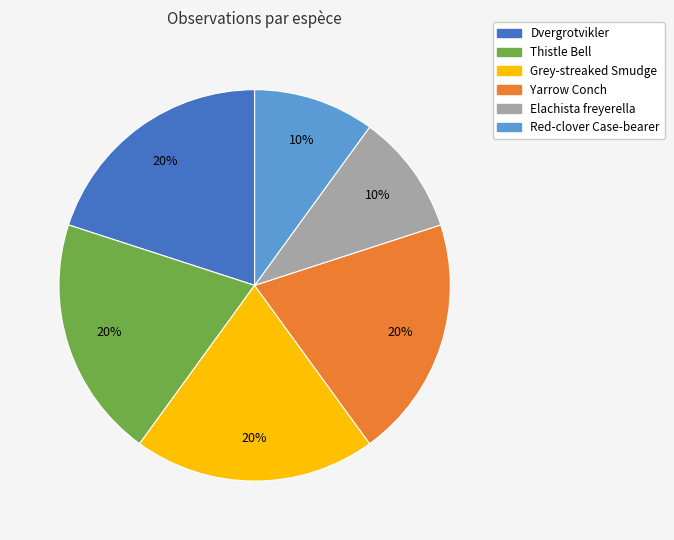

Approximately how many times larger is the value at Thistle Bell compared to Yarrow Conch?

1.0